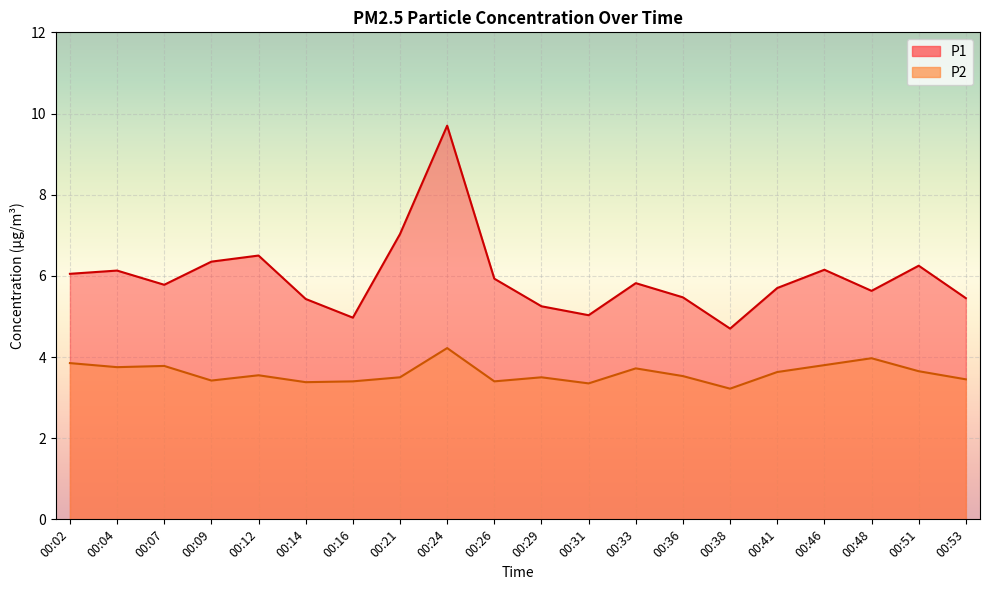

List the series in order of their peak value, highest first.

P1, P2